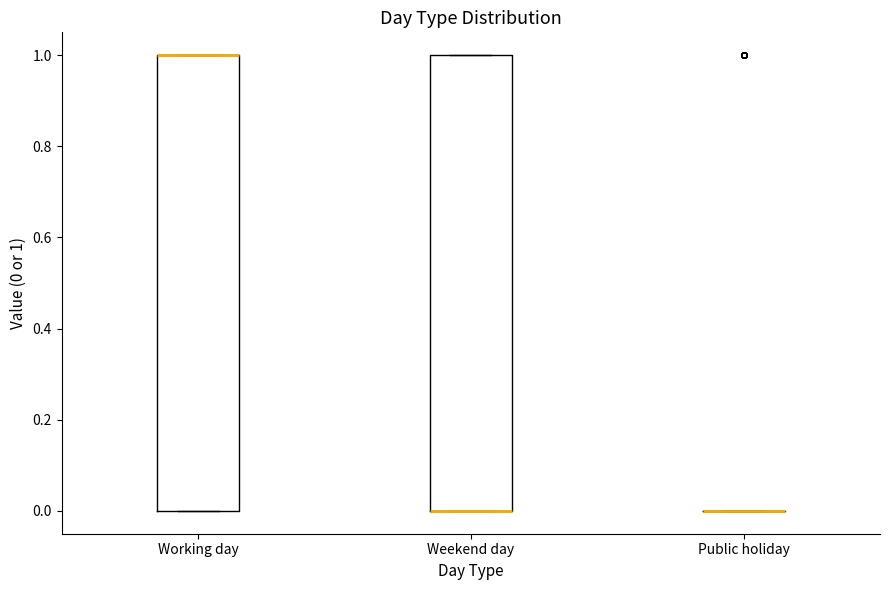

Reading left to right, transcribe this box plot: for each box, give where its median line is, the range the box spans, and where its two whiskers end, as read against the y-axis. The values are not printed on the chart, so give them approximately, as read against the axis.

Working day: median 1 (drawn on the box's upper edge), box 0 to 1, whiskers 0 to 1
Weekend day: median 0 (drawn on the box's lower edge), box 0 to 1, whiskers 0 to 1
Public holiday: box collapsed to a line at 0, whiskers 0 to 0